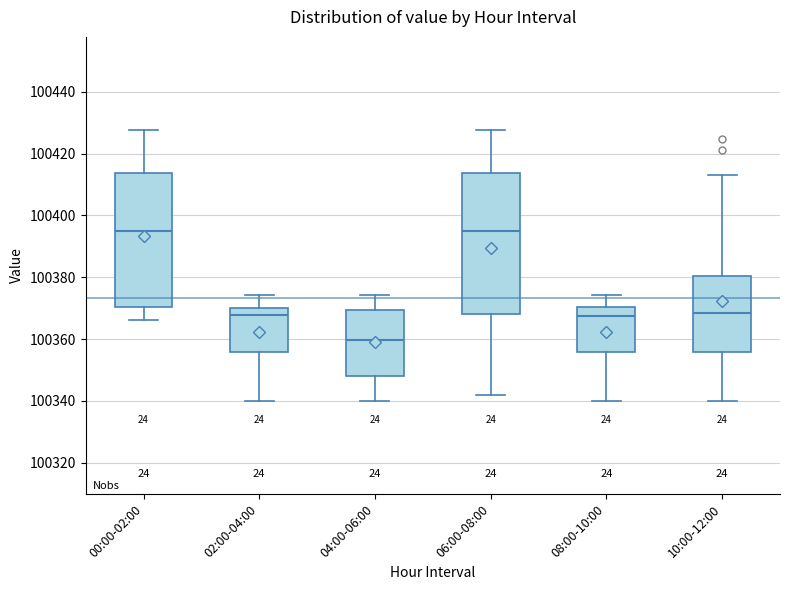

Reading left to right, transcribe this box plot: for each box, give where its median line is, the range the box spans, and where its two whiskers end, as read against the y-axis. The values are not printed on the chart, so give them approximately, as read against the axis.

00:00-02:00: median 100396, box 100370 to 100414, whiskers 100366 to 100428
02:00-04:00: median 100368, box 100356 to 100370, whiskers 100340 to 100374
04:00-06:00: median 100360, box 100348 to 100370, whiskers 100340 to 100374
06:00-08:00: median 100396, box 100368 to 100414, whiskers 100342 to 100428
08:00-10:00: median 100368, box 100356 to 100370, whiskers 100340 to 100374
10:00-12:00: median 100368, box 100356 to 100380, whiskers 100340 to 100414